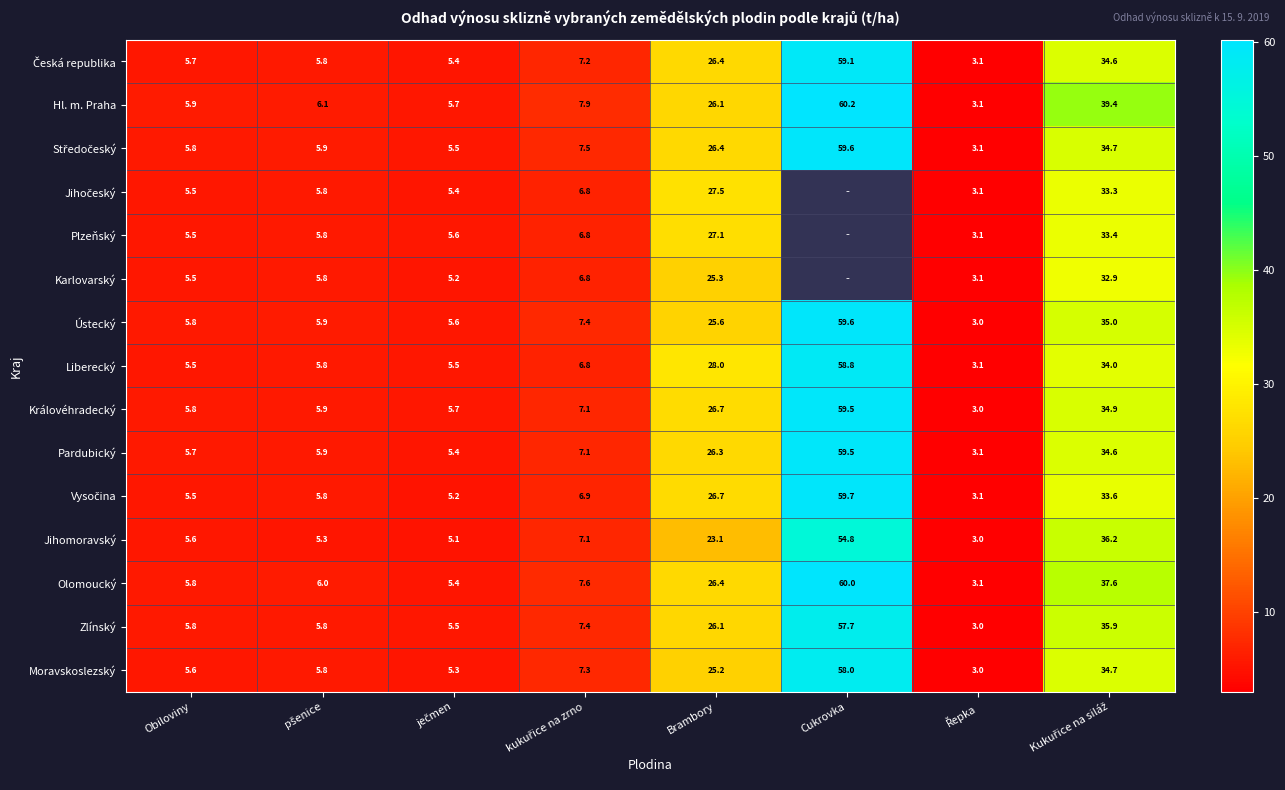

Where is Hl. m. Praha nearest to the value 31?

Brambory